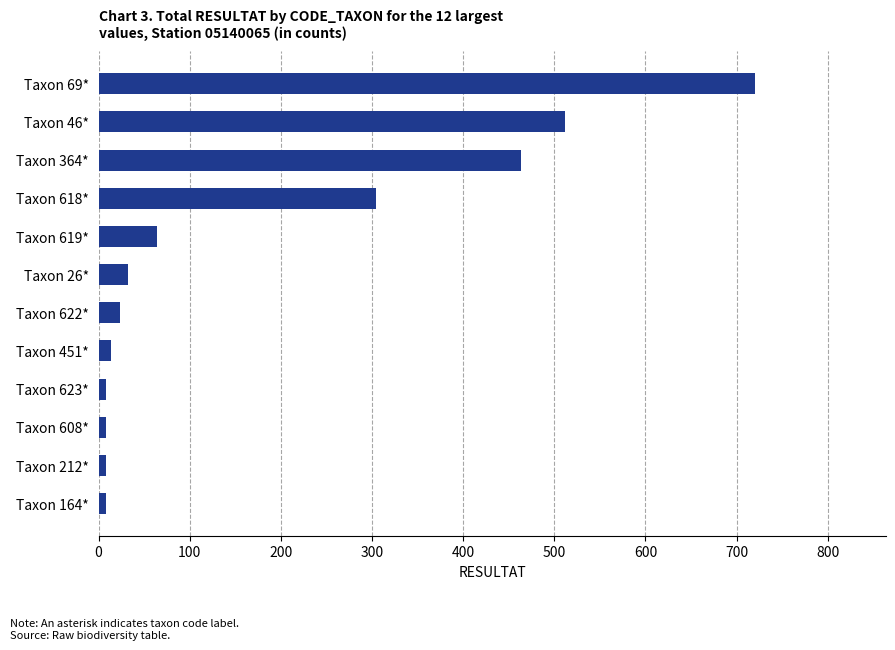

What is the difference between the second highest and minimum values?

504